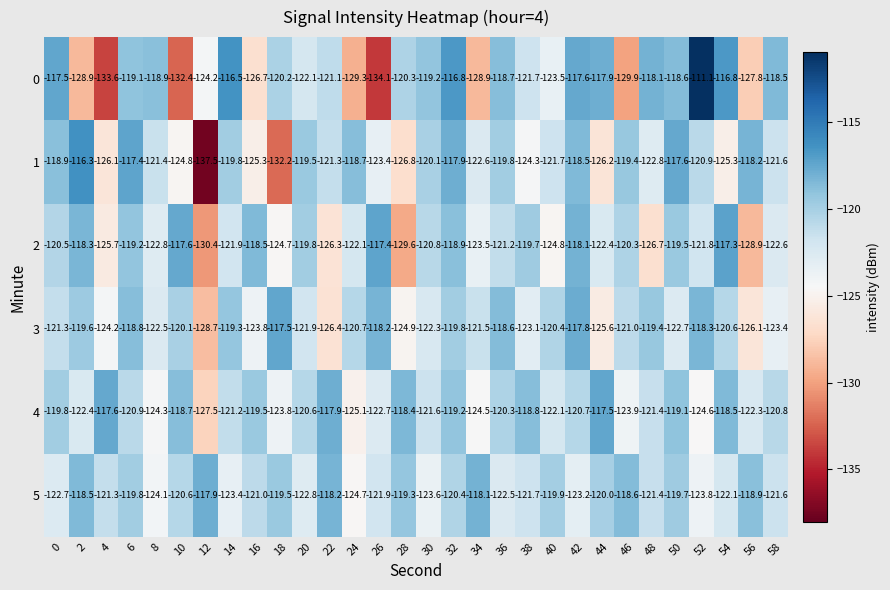

Is it true that 2 equals -118.1 at 42?

True